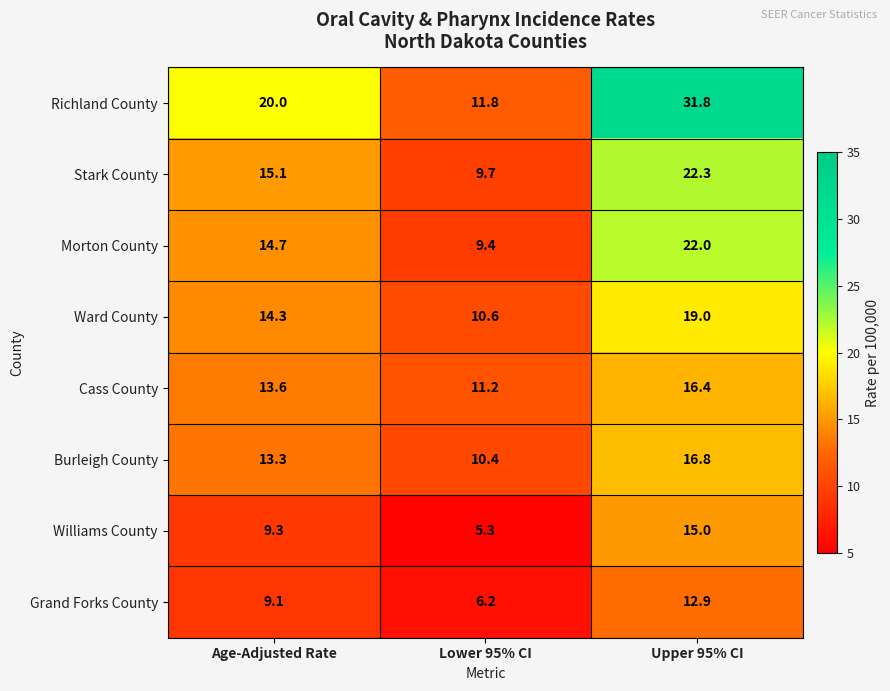

Between Age-Adjusted Rate and Lower 95% CI, which series saw the biggest shift?

Richland County